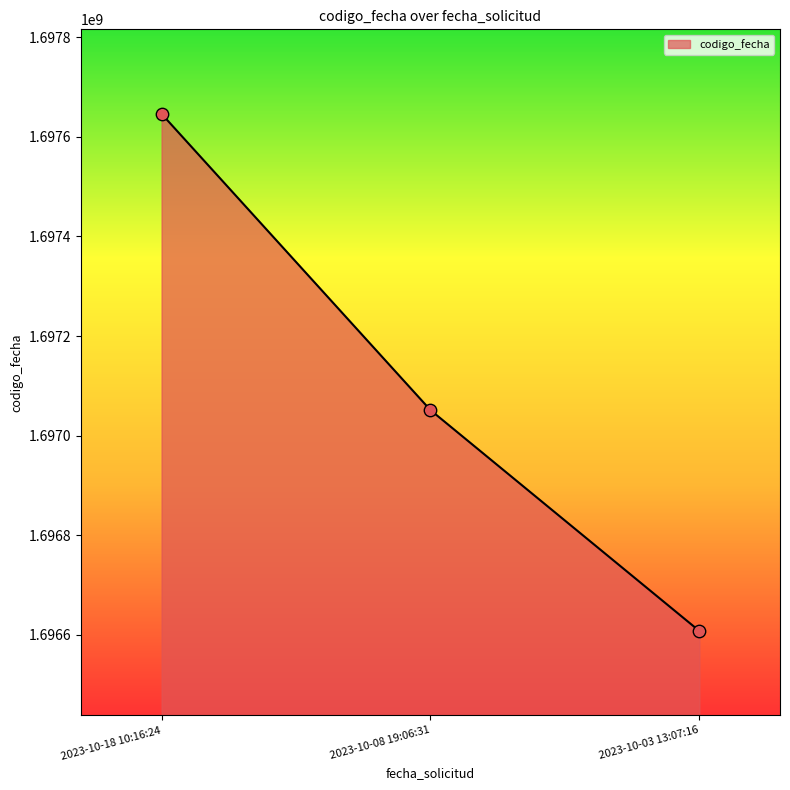

What is the change in value from 2023-10-18 10:16:24 to 2023-10-03 13:07:16?

-1038613